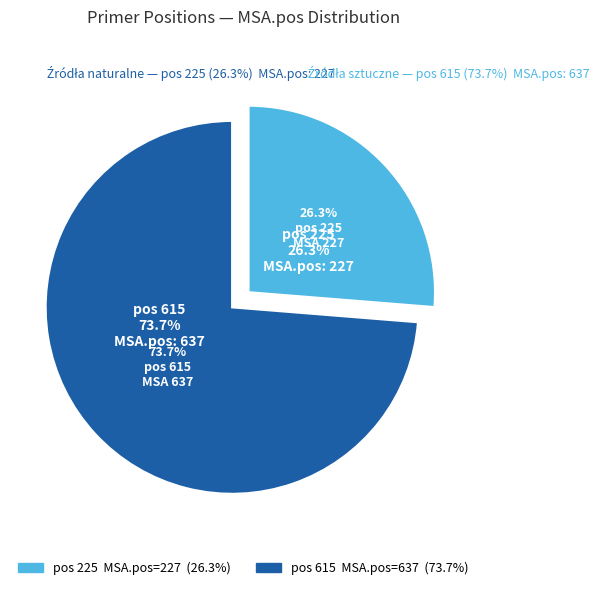

What percentage is the 615 slice, to the nearest percent?

74%